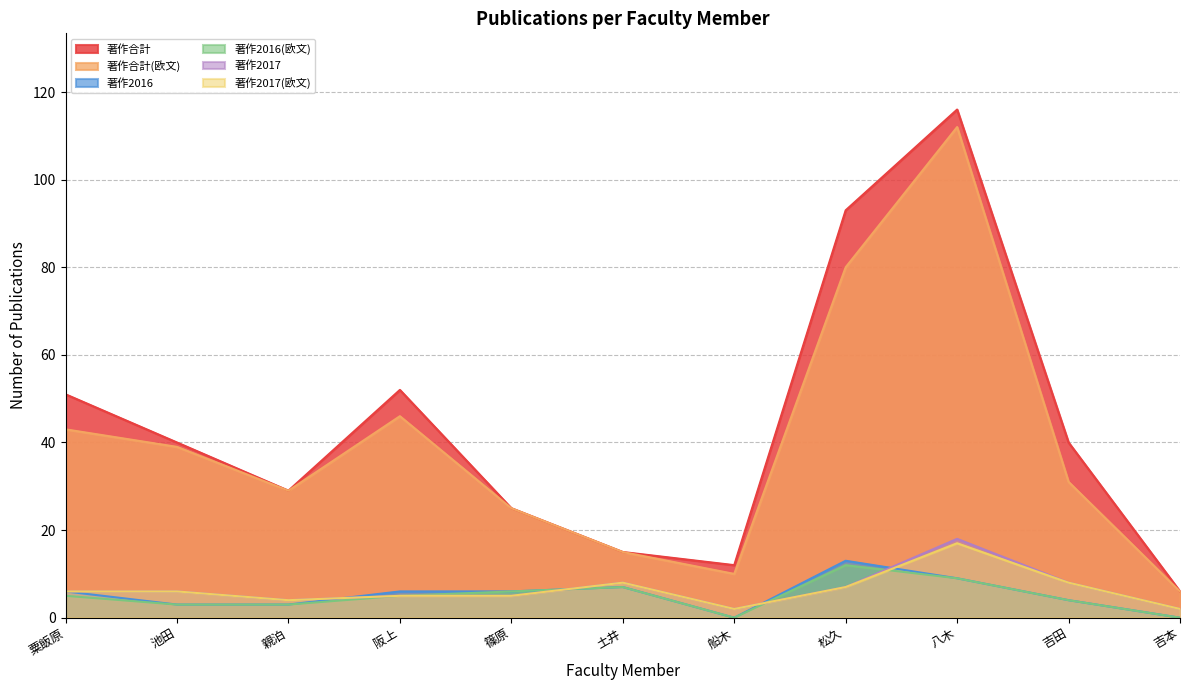

True or false: 著作合計 has more than 1 points higher than both neighbors.

True